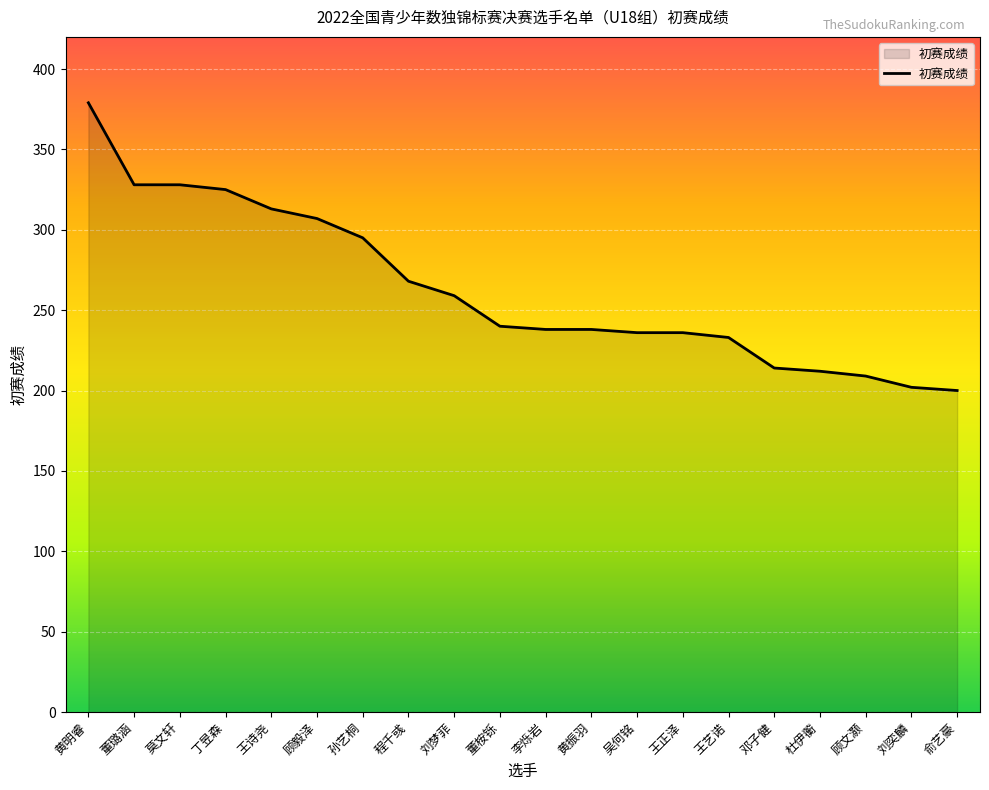

What is the difference between the maximum and second lowest values?

177